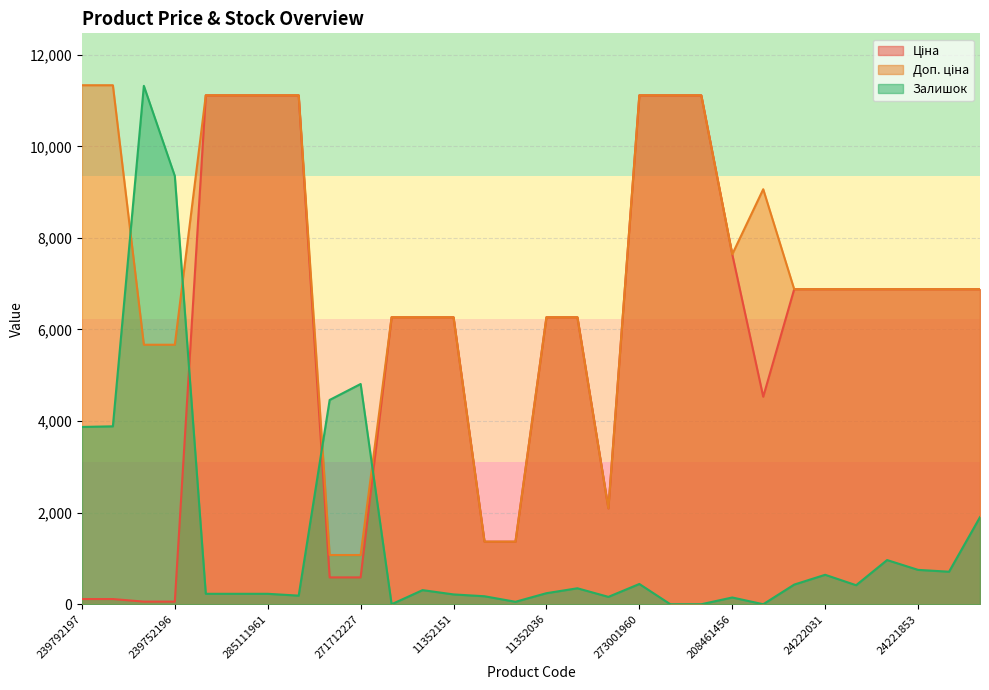

Reading left to right, extract all data points from this chart.

Ціна: 239792197=113.3	239792196=113.3	239752197=56.7	239752196=56.7	285112220=11113.6	285112217=11113.6	285111961=11113.6	285111912=11113.6	271712228=586.0	271712227=586.0	11352184=6266.7	11352182=6266.7	11352151=6266.7	24221099=1366.3	24221043=1366.3	11352036=6266.7	11352034=6266.7	11351861=2094.3	273001960=11113.6	273001939=11113.6	273001918=11113.6	208461456=7641.9	50121748=4531.4	24222037=6879.5	24222031=6879.5	24221901=6879.5	24221856=6879.5	24221853=6879.5	24221830=6879.5	24221824=6879.5
Доп. ціна: 239792197=11334.0	239792196=11334.0	239752197=5667.0	239752196=5667.0	285112220=11113.6	285112217=11113.6	285111961=11113.6	285111912=11113.6	271712228=1074.5	271712227=1074.5	11352184=6266.7	11352182=6266.7	11352151=6266.7	24221099=1366.0	24221043=1366.0	11352036=6266.7	11352034=6266.7	11351861=2094.0	273001960=11113.6	273001939=11113.6	273001918=11113.6	208461456=7641.9	50121748=9062.9	24222037=6879.5	24222031=6879.5	24221901=6879.5	24221856=6879.5	24221853=6879.5	24221830=6879.5	24221824=6879.5
Залишок: 239792197=3871.8	239792196=3885.2	239752197=11320.6	239752196=9351.2	285112220=227.8	285112217=227.8	285111961=227.8	285111912=187.6	271712228=4461.3	271712227=4809.6	11352184=0.0	11352182=308.1	11352151=214.4	24221099=174.2	24221043=53.6	11352036=241.1	11352034=348.3	11351861=160.8	273001960=442.1	273001939=0.0	273001918=0.0	208461456=147.4	50121748=0.0	24222037=428.7	24222031=643.1	24221901=415.3	24221856=964.6	24221853=750.2	24221830=710.0	24221824=1902.4